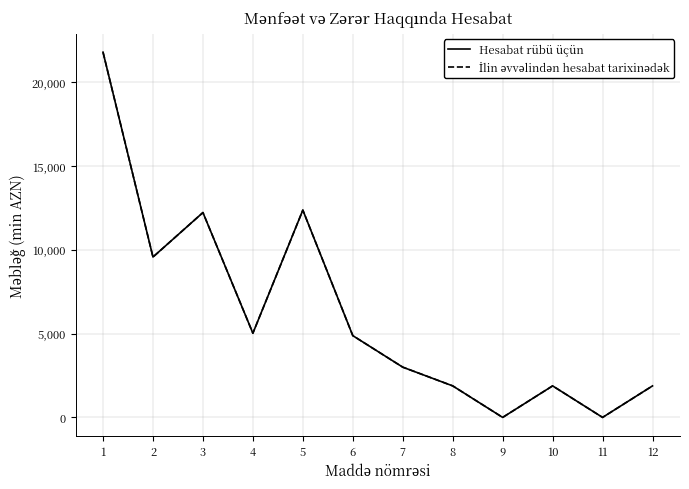

Which has a higher value, 12 or 2?

2